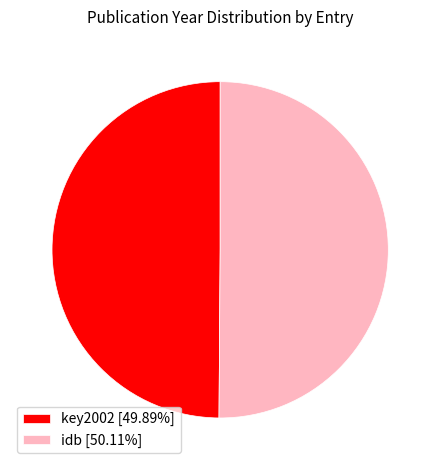

What is the ratio of the value at idb [50.11%] to the value at key2002 [49.89%]?

1.0